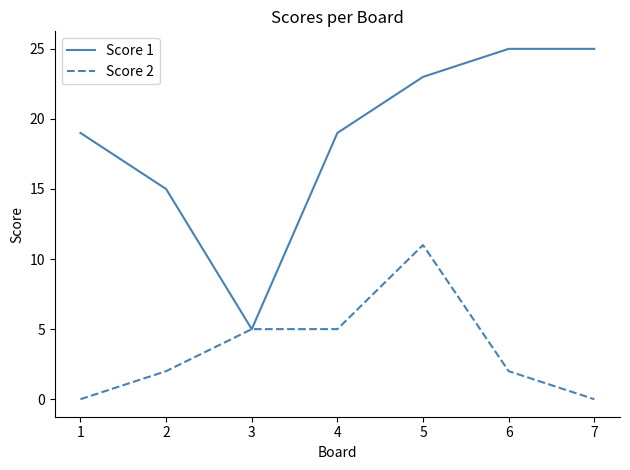

True or false: Score 2 has a value of 9 at 4.

False